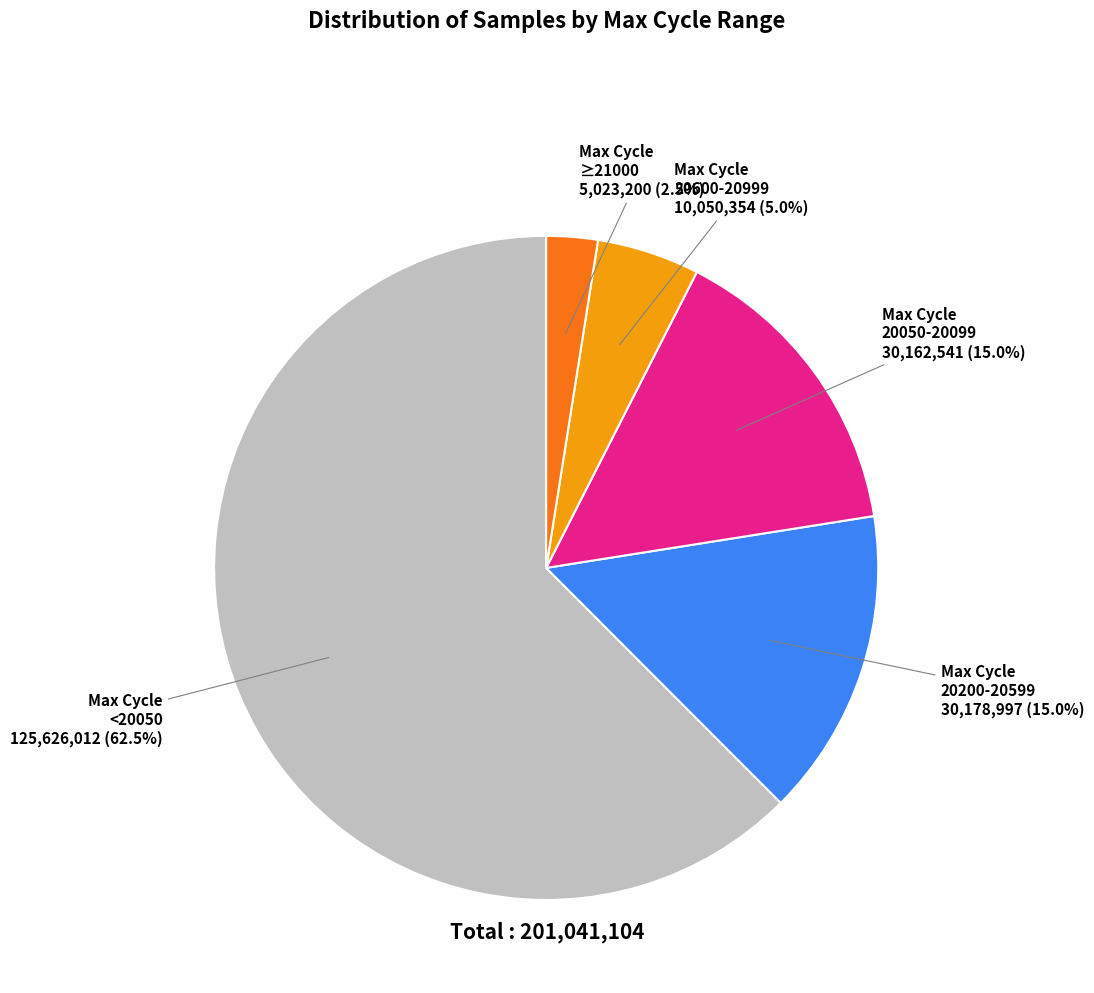

What is the smallest slice in the pie chart?

Max Cycle ≥21000